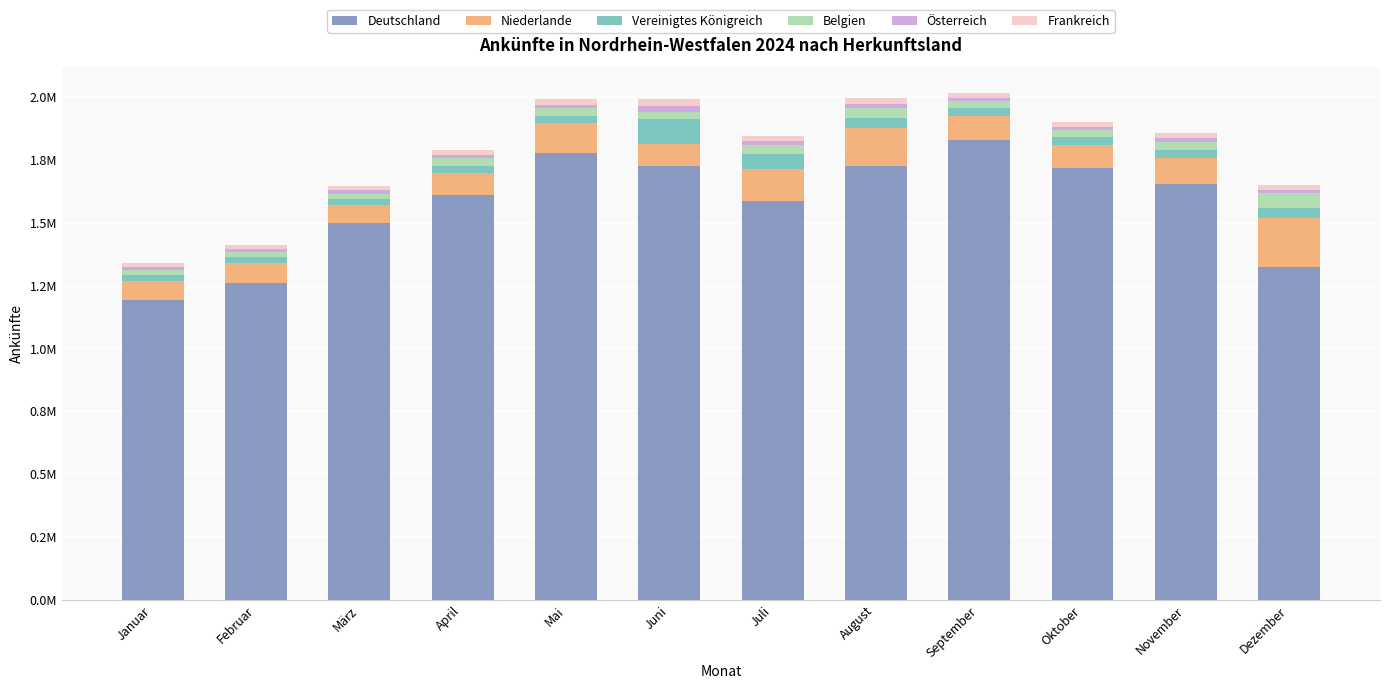

What are all the series names shown in the legend?

Deutschland, Niederlande, Vereinigtes Königreich, Belgien, Österreich, Frankreich